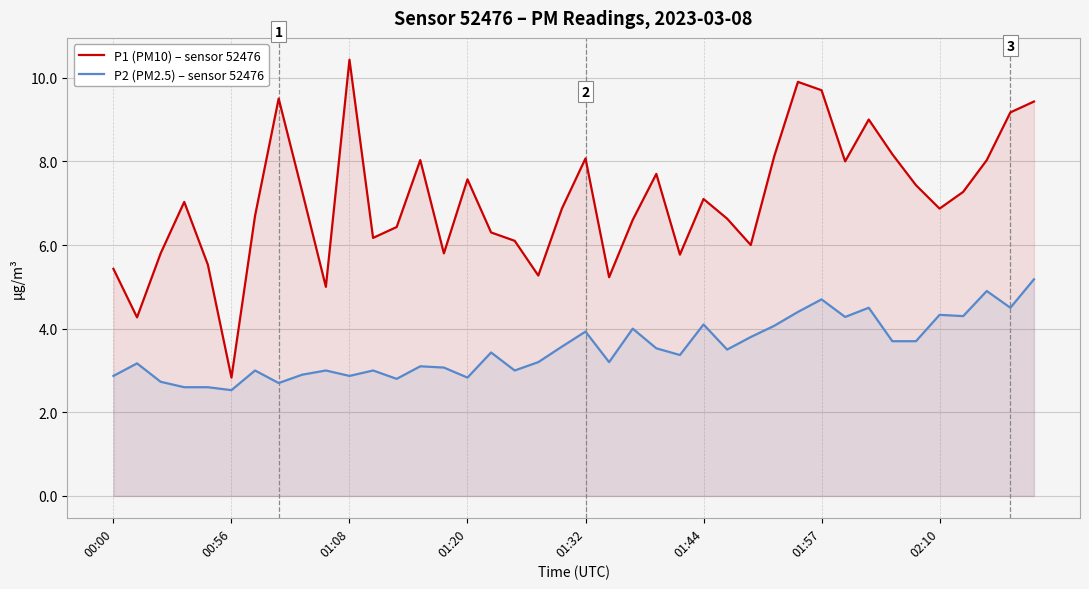

What is the sum of the P1 (PM10) – sensor 52476 values at 01:44 and 00:56?

9.9